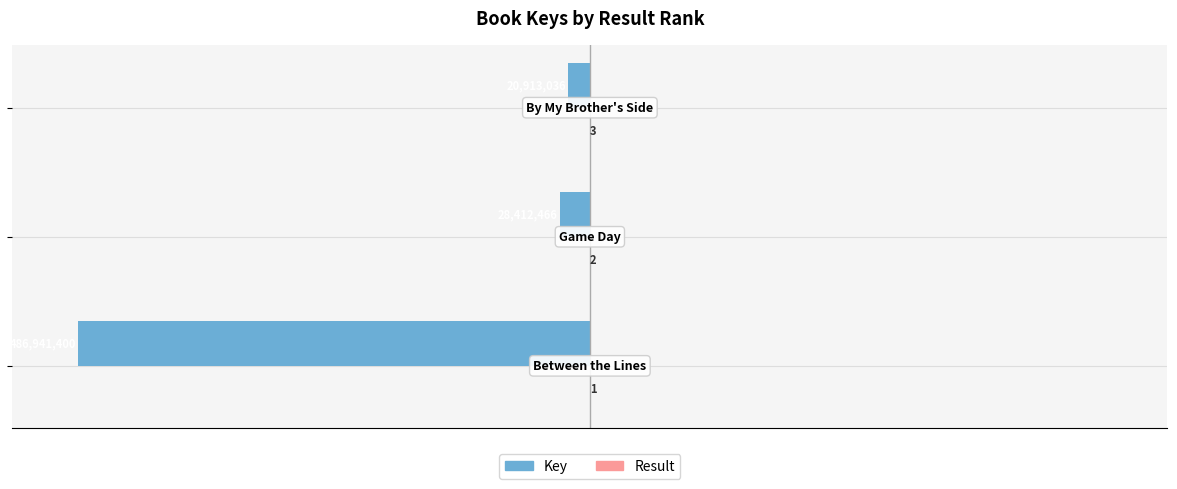

Rank the series by their maximum value, from lowest to highest.

Key, Result